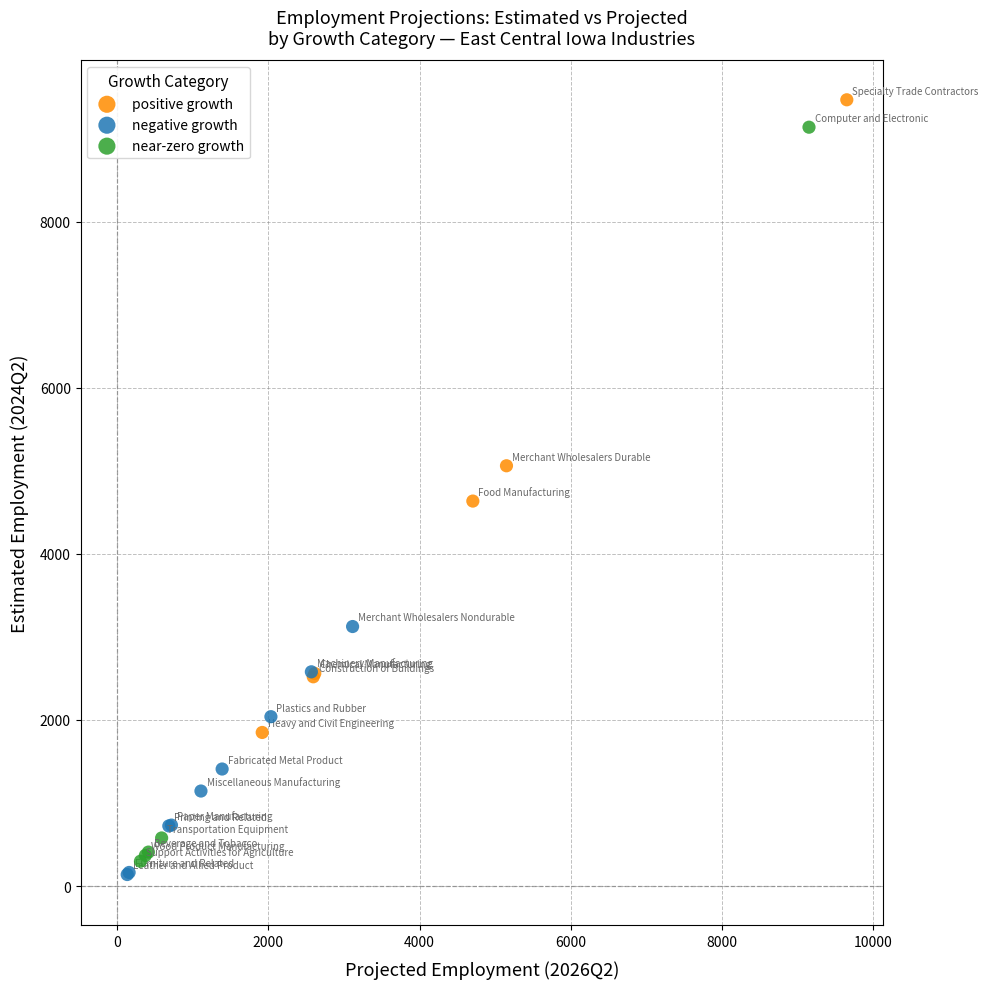

Which series has the widest spread of Y values?

near-zero growth